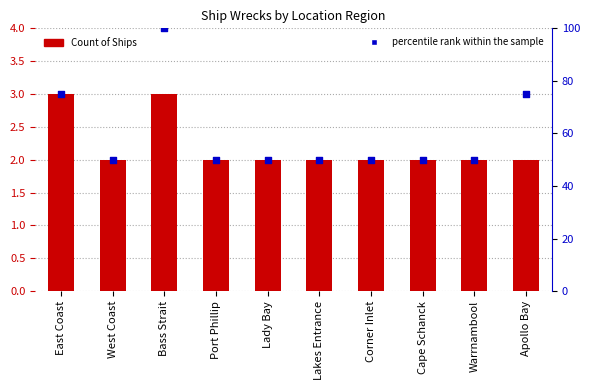

What are all the series names shown in the legend?

Count of Ships, percentile rank within the sample